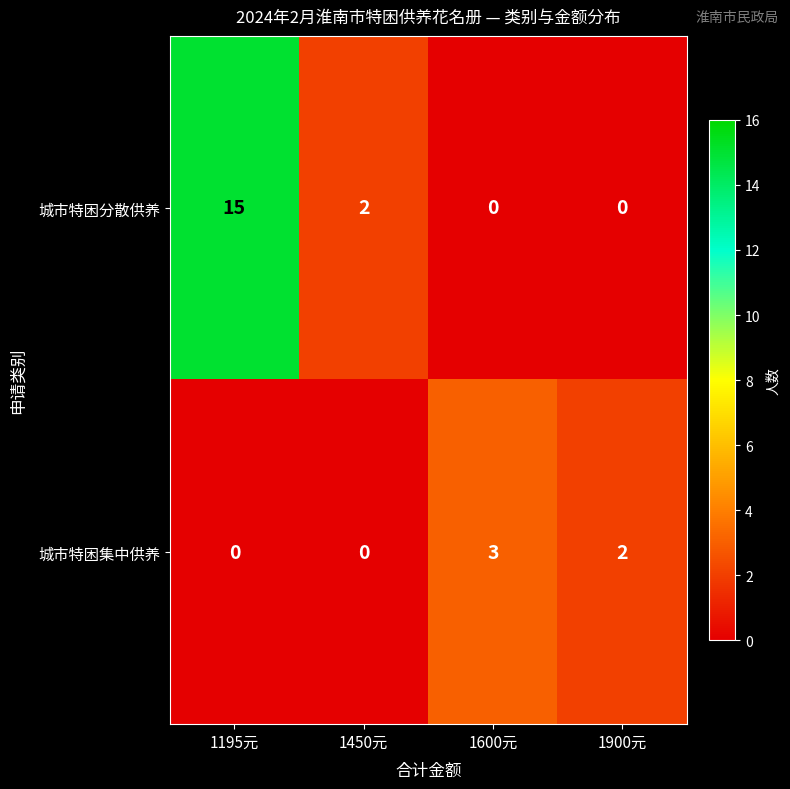

What is the difference between the maximum and minimum values in the 城市特困分散供养 series?

15